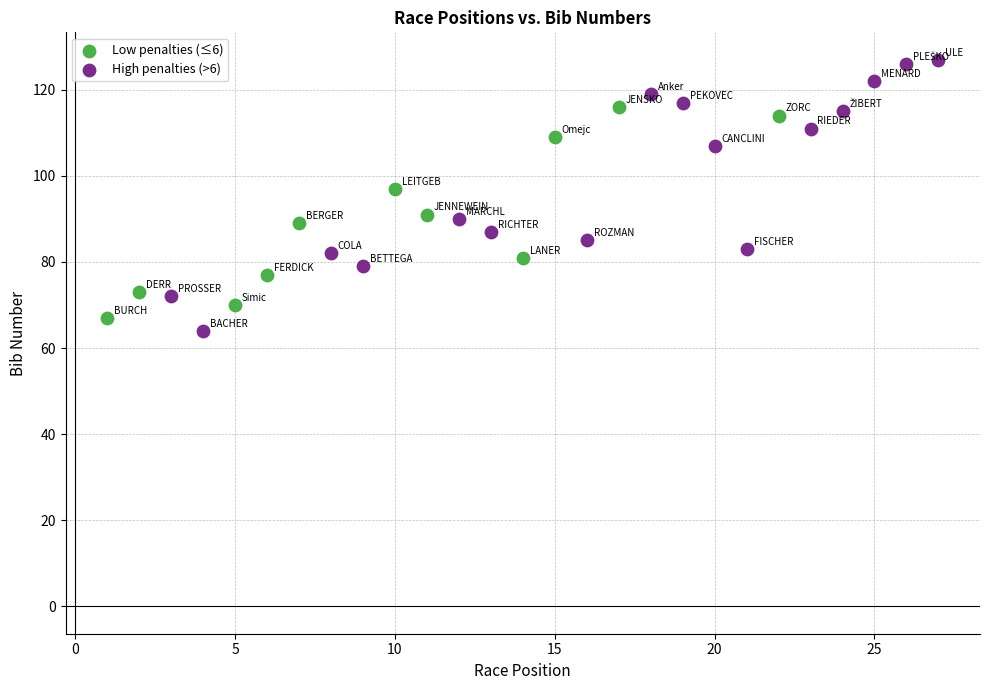

What are all the series names shown in the legend?

Low penalties (≤6), High penalties (>6)